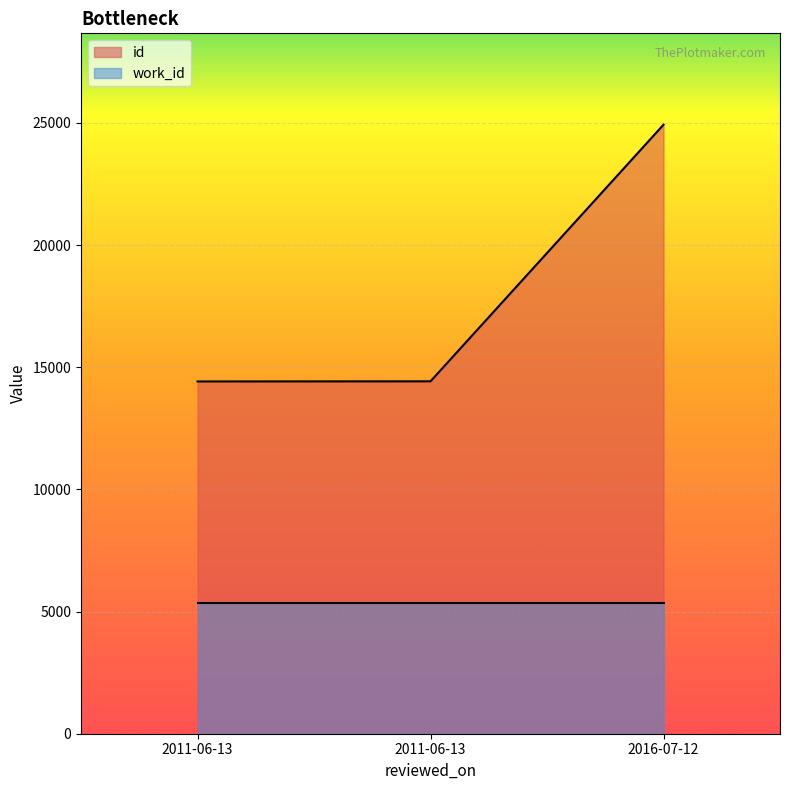

Which category has the highest value across all series?

2016-07-12